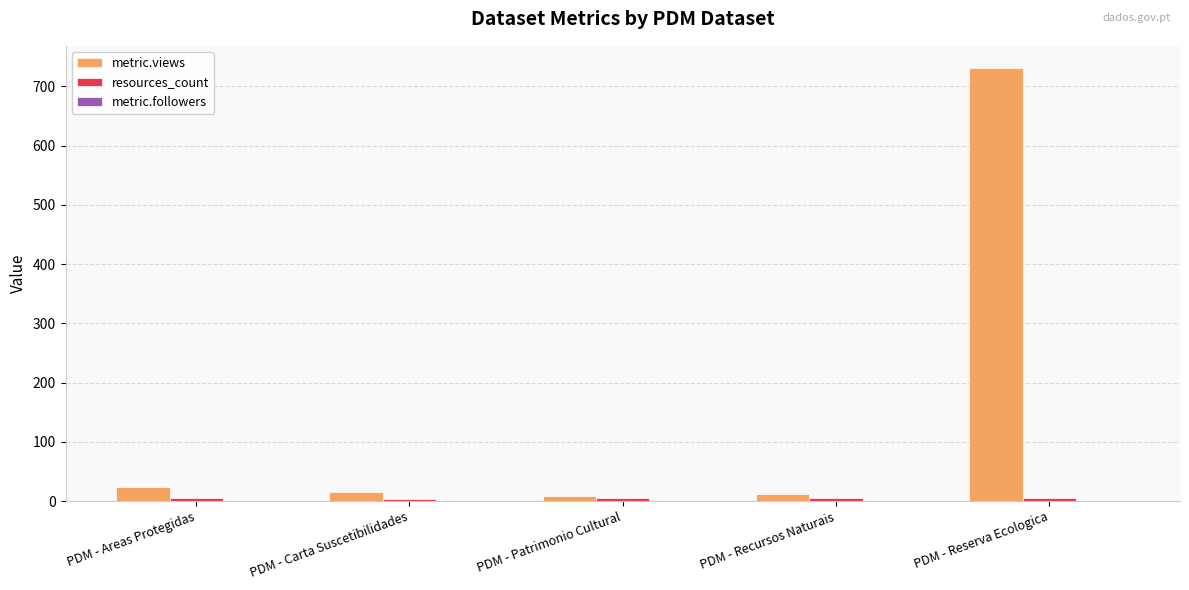

How many series are shown in this chart?

2